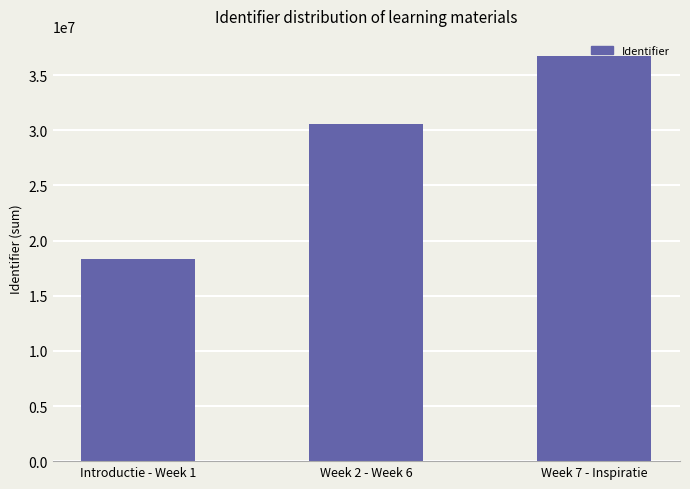

Which category has the lowest value across all series?

Introductie - Week 1